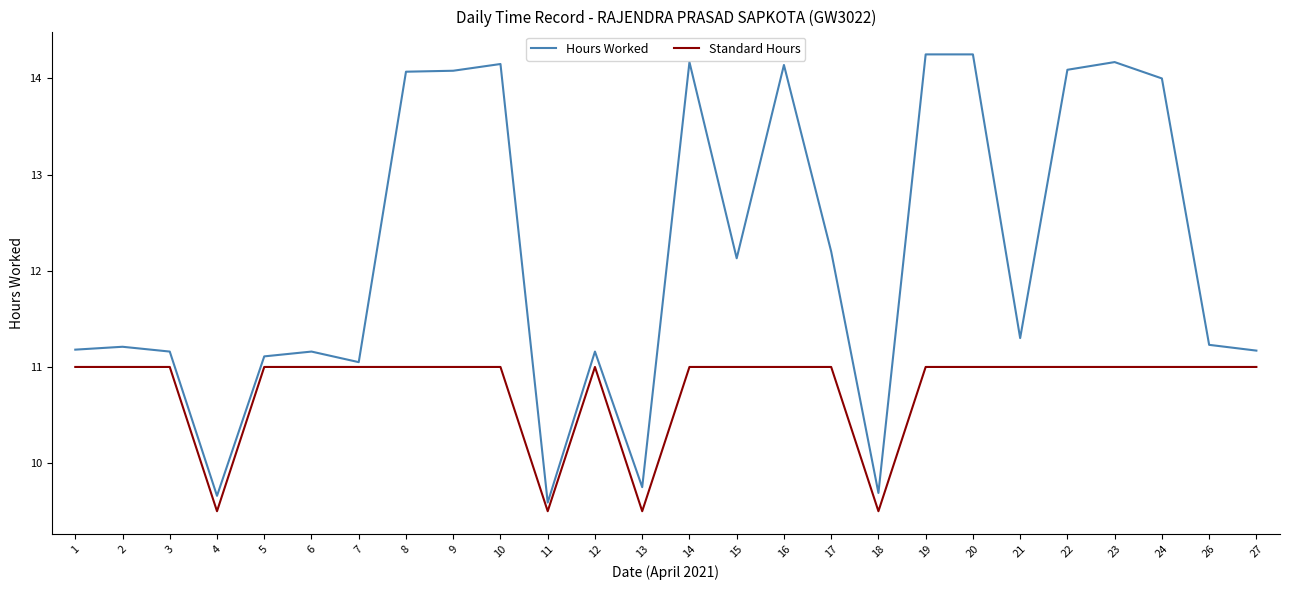

Which series has the largest total across all categories?

Hours Worked